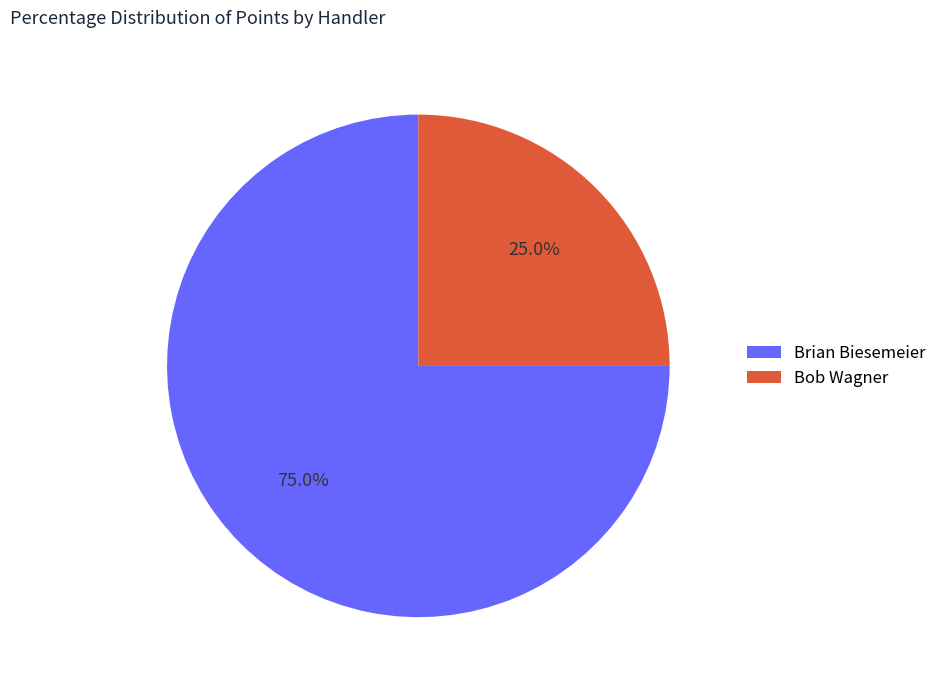

To the nearest percent, what percentage of the pie is Brian Biesemeier?

75%